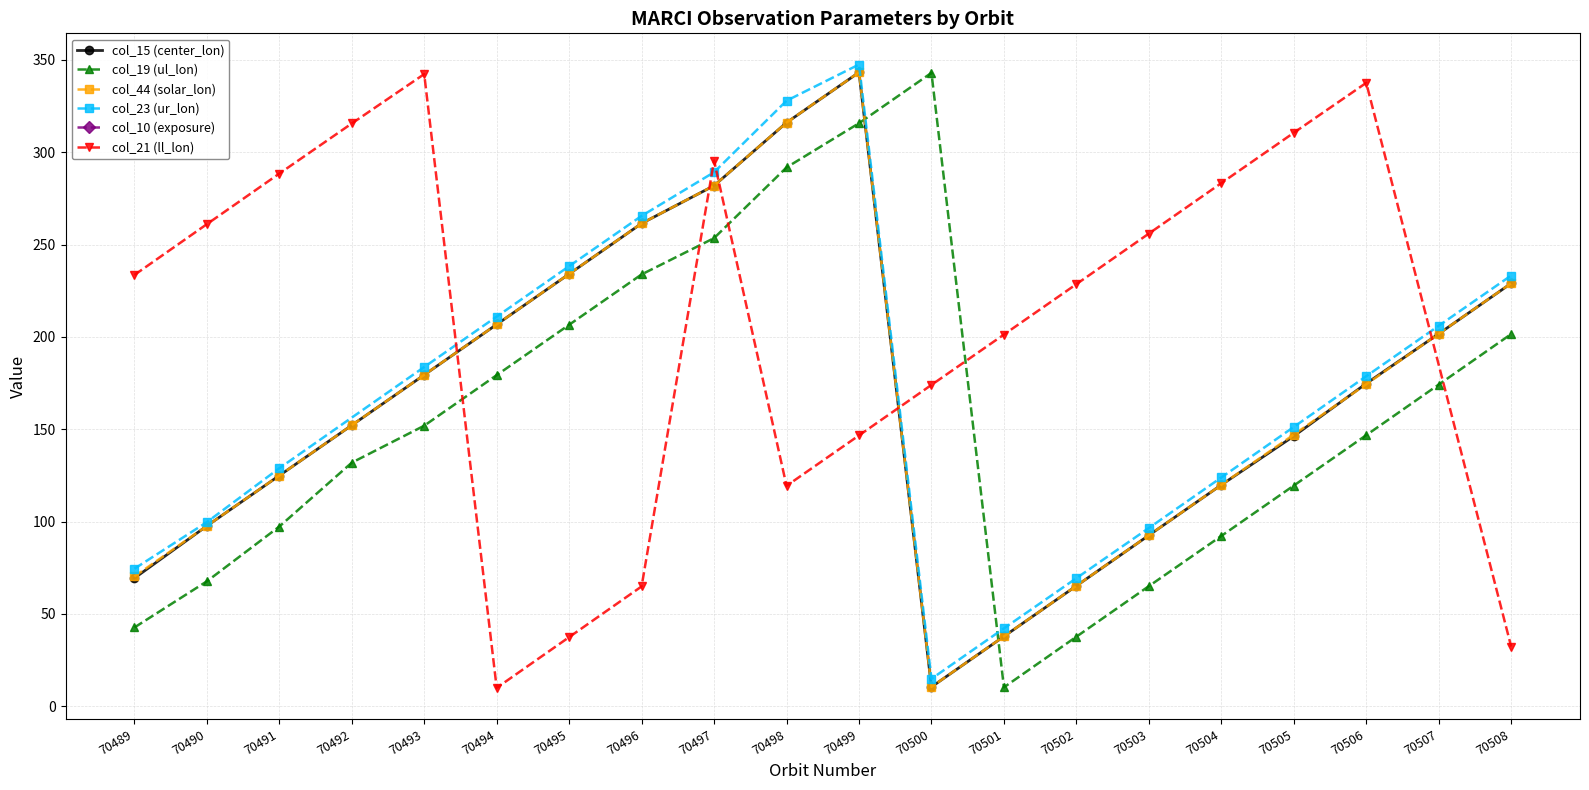

How many interior local valleys does the col_15 (center_lon) series have?

1